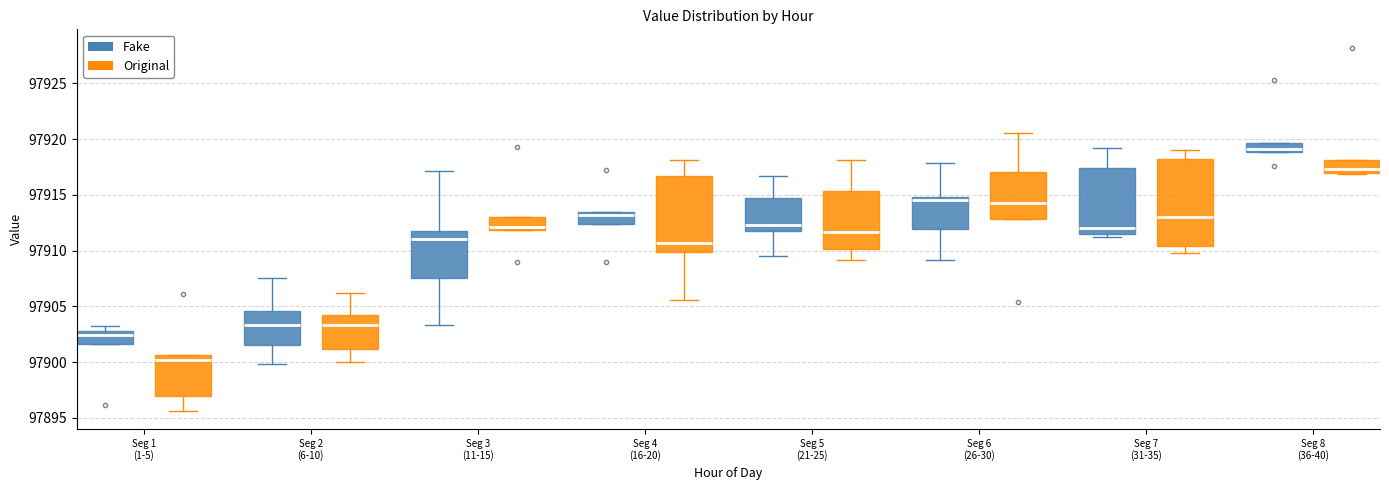

Which box has the lowest median line?

Seg 1 (1-5) (Original)